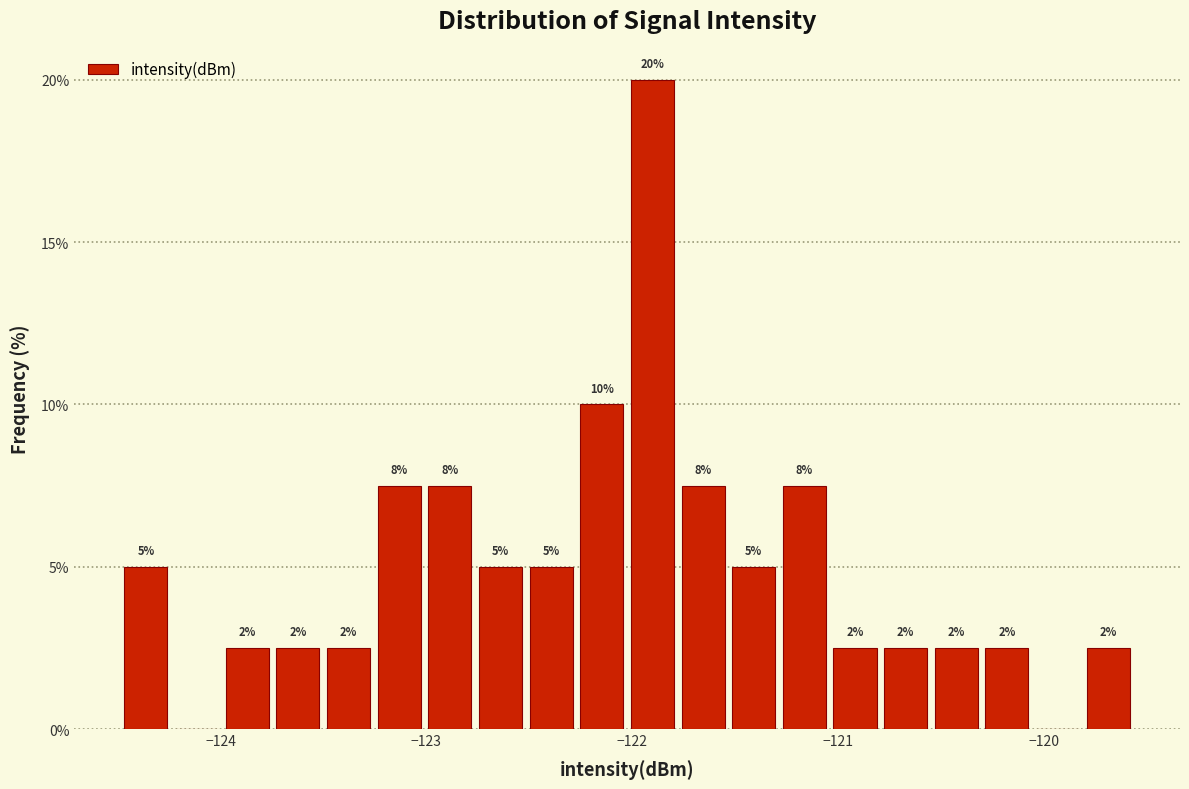

Read against the x-axis, roughly where is the centre of the tallest bar?

-121.9